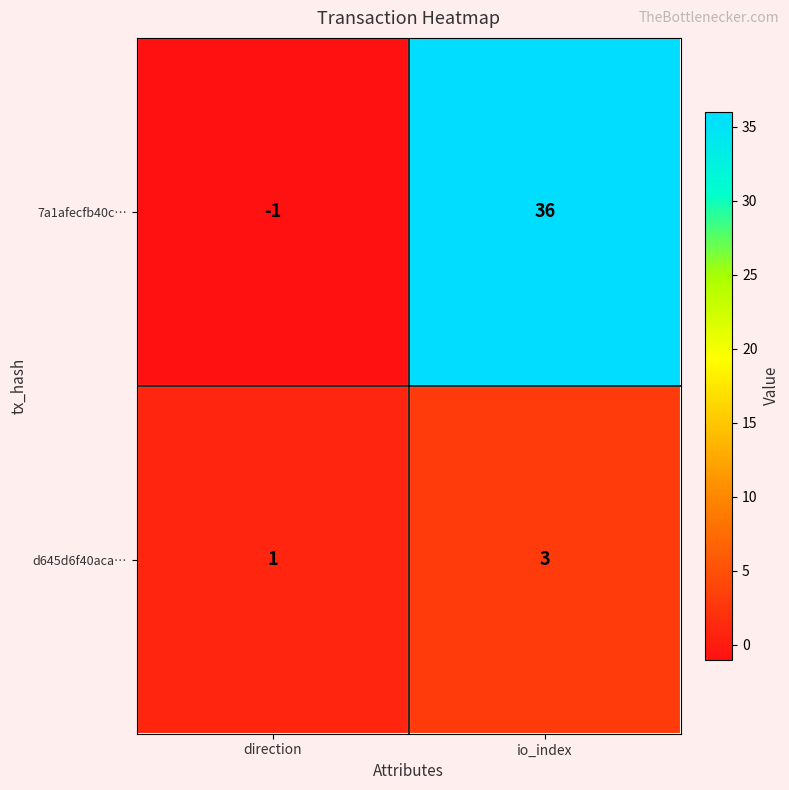

List the series in order of their peak value, highest first.

7a1afecfb40c…, d645d6f40aca…